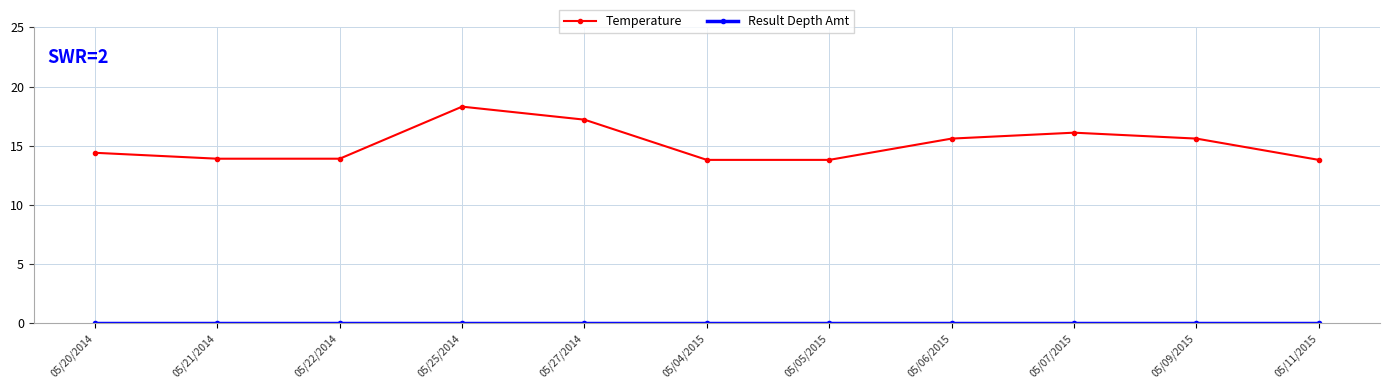

True or false: Temperature has a value of 26.2 at 05/06/2015.

False